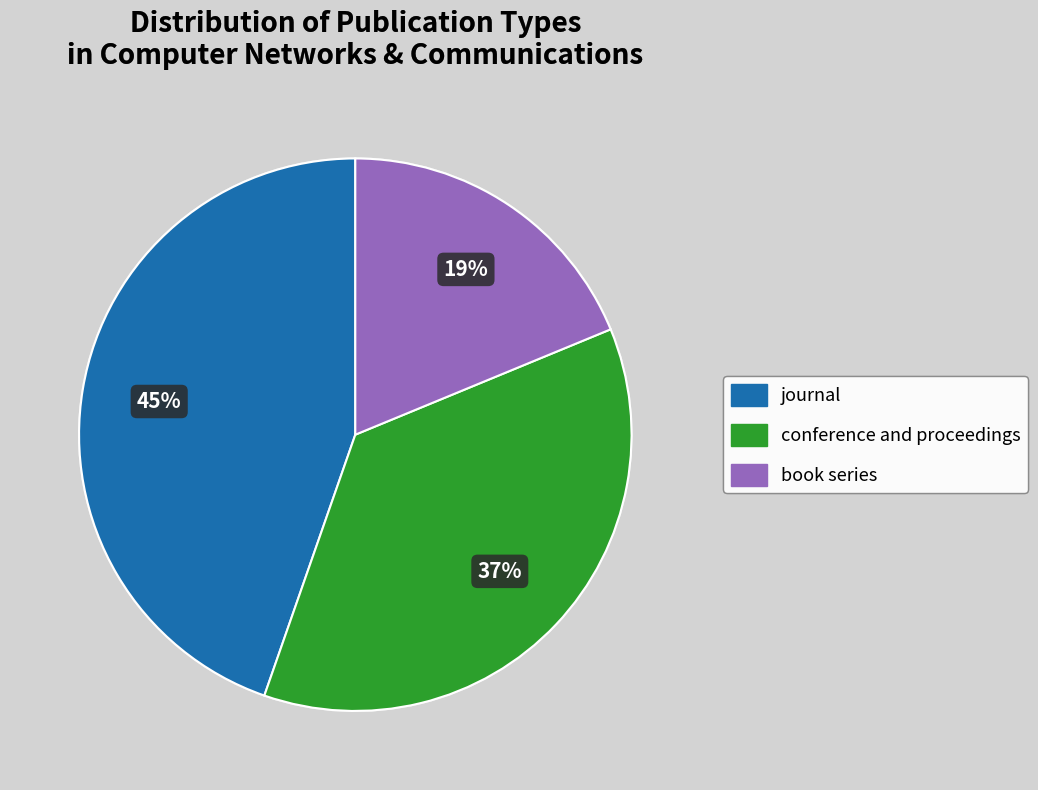

How many segments does this pie chart have?

3